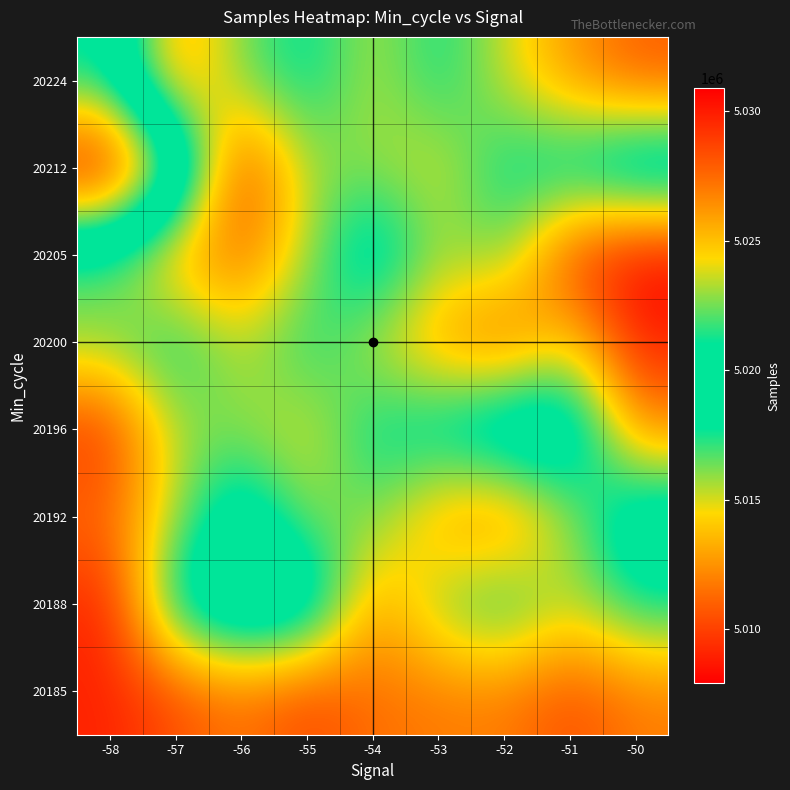

At which category does the chart reach its minimum across all series?

-50